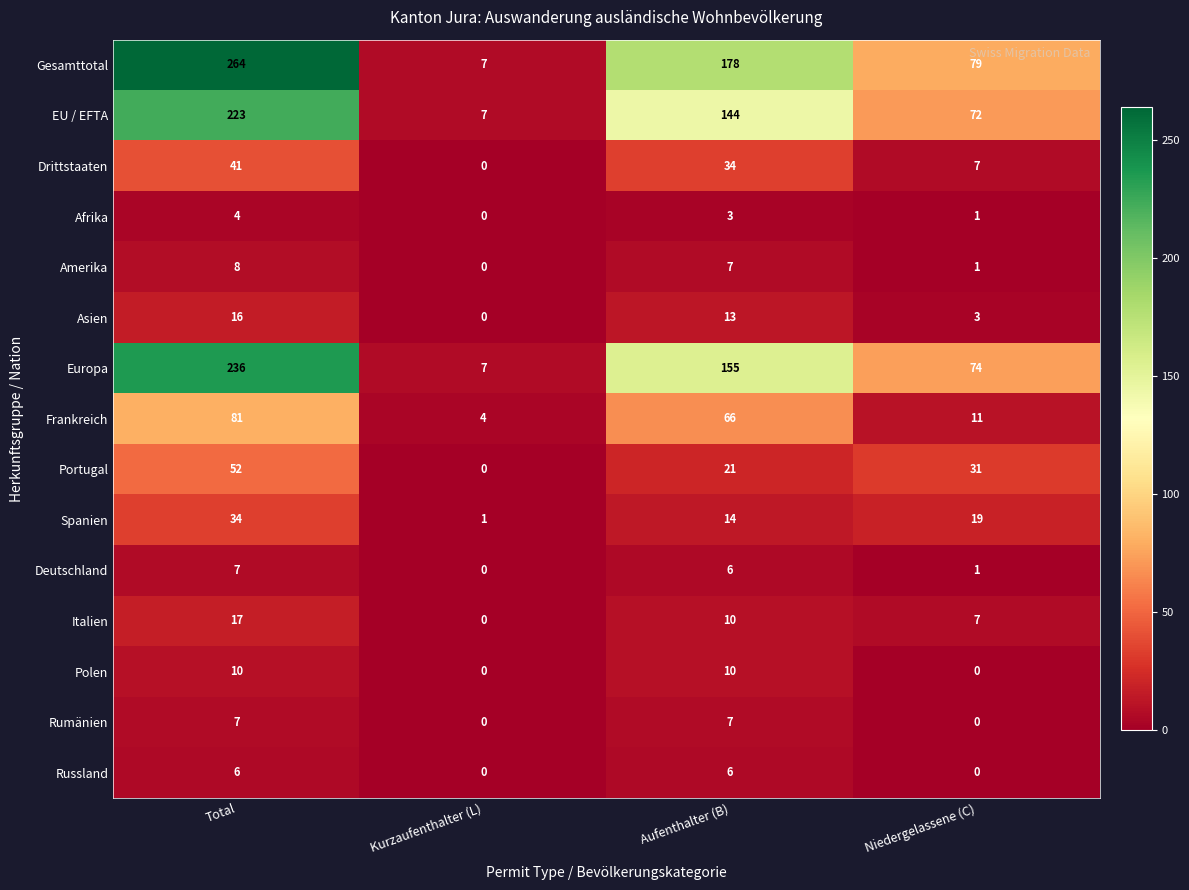

Which series has the largest total across all categories?

Gesamttotal